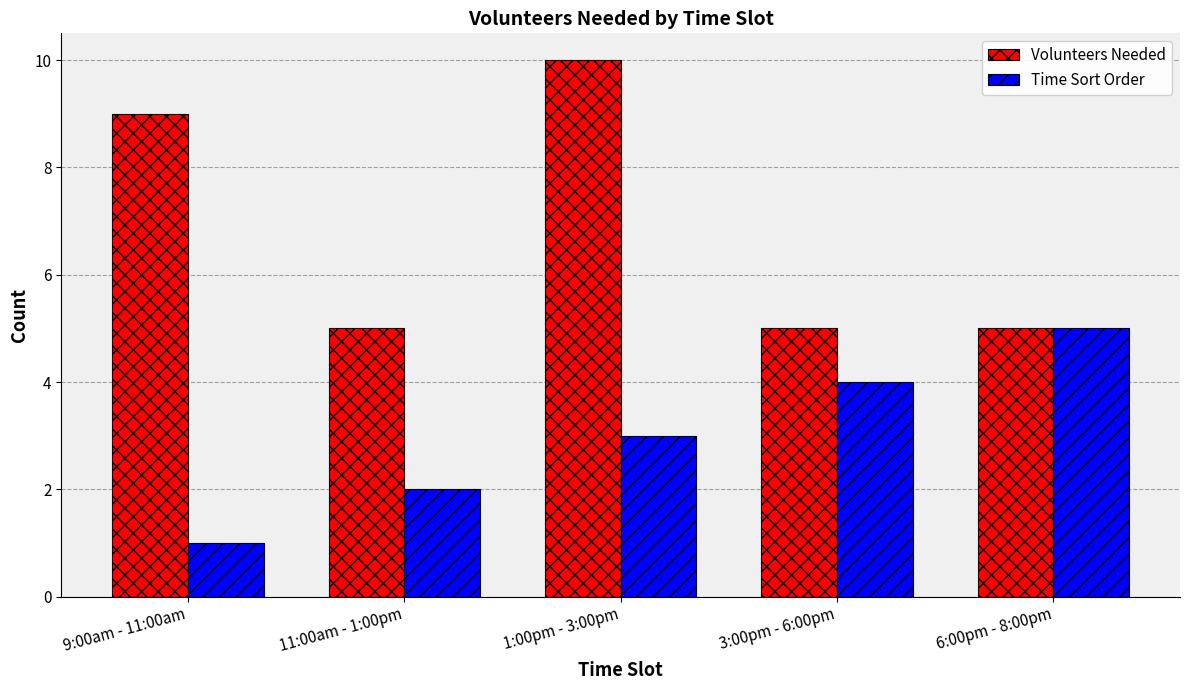

Which series has the widest spread of values?

Volunteers Needed